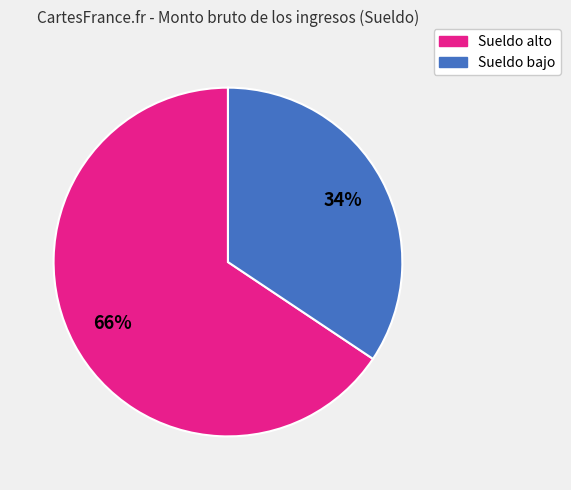

What is the ratio of the value at Sueldo alto to the value at Sueldo bajo?

1.9